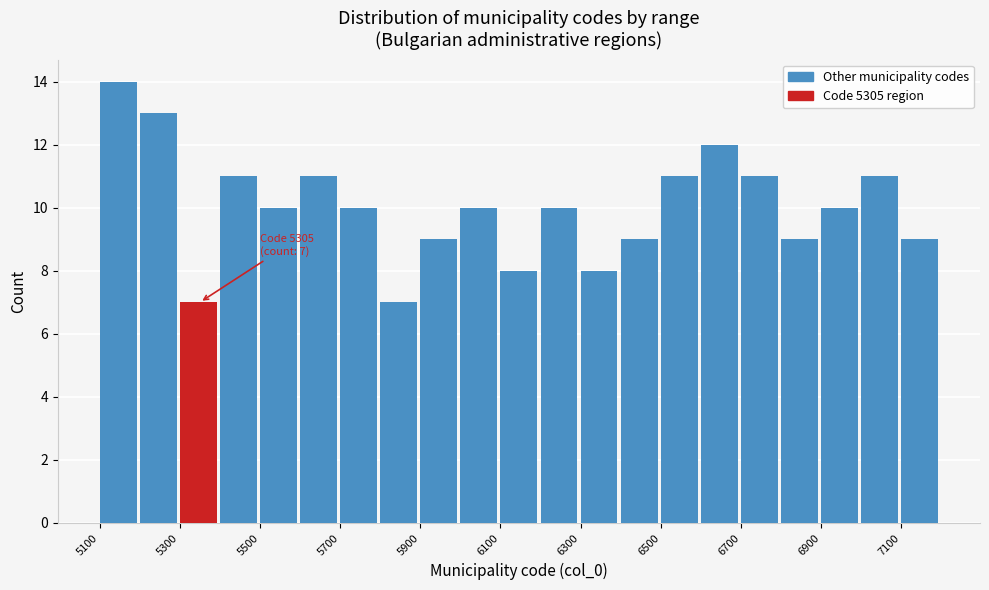

Over which range of the x-axis is the bar tallest?

5100 to 5200